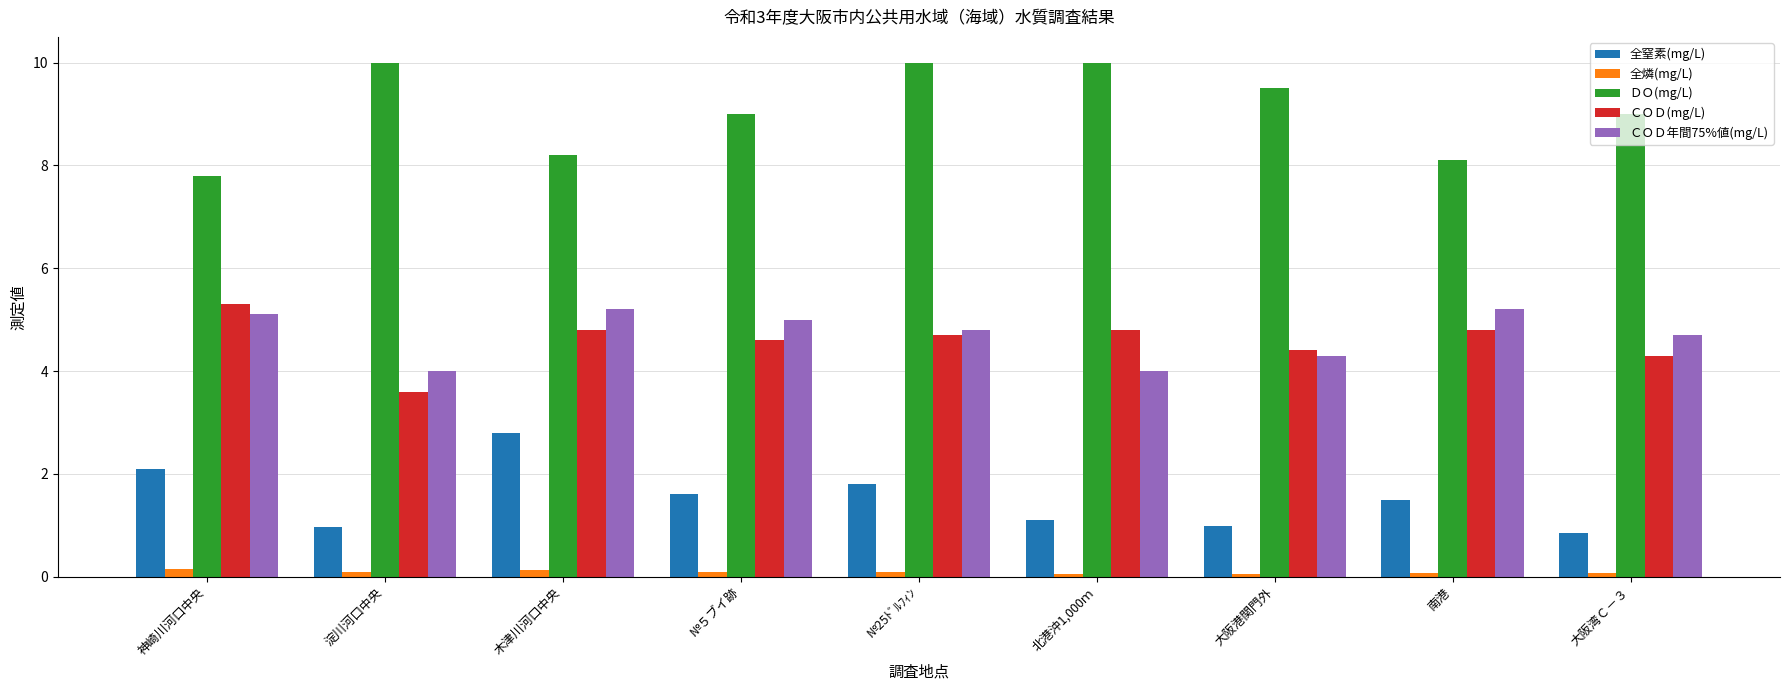

What is the difference between the second highest and second lowest values in the ＣＯＤ年間75%値(mg/L) series?

1.2